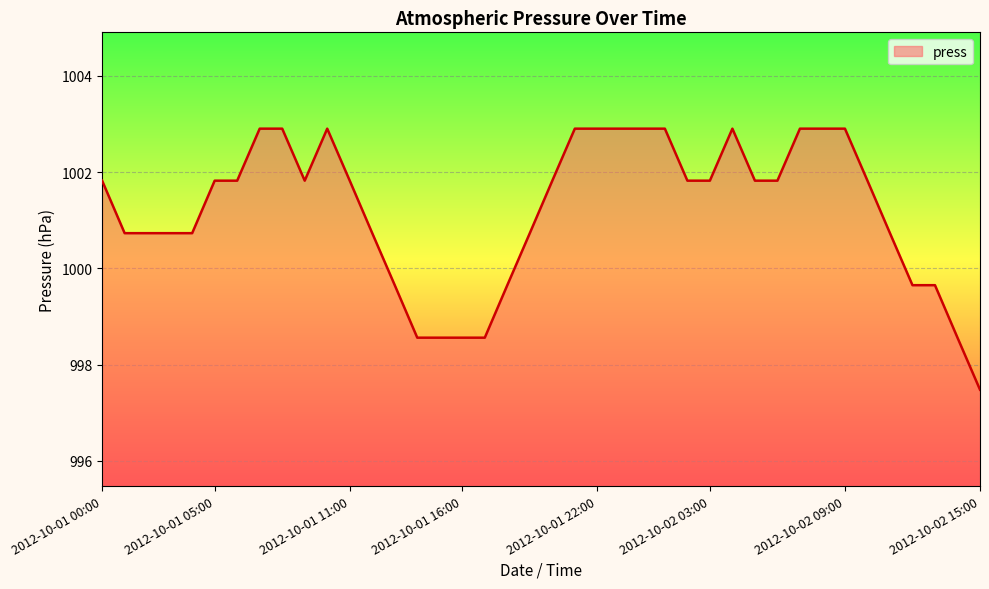

True or false: there are more than 0 points higher than both neighbors.

True